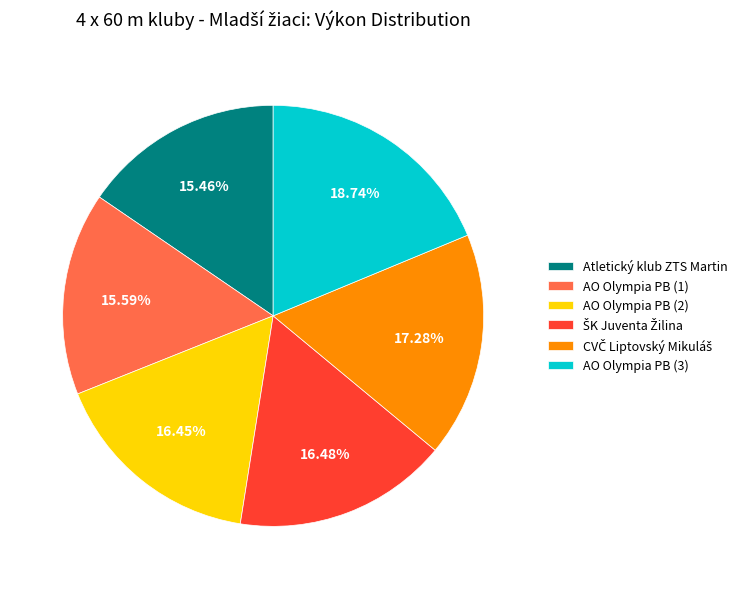

Does any single category account for the majority?

No